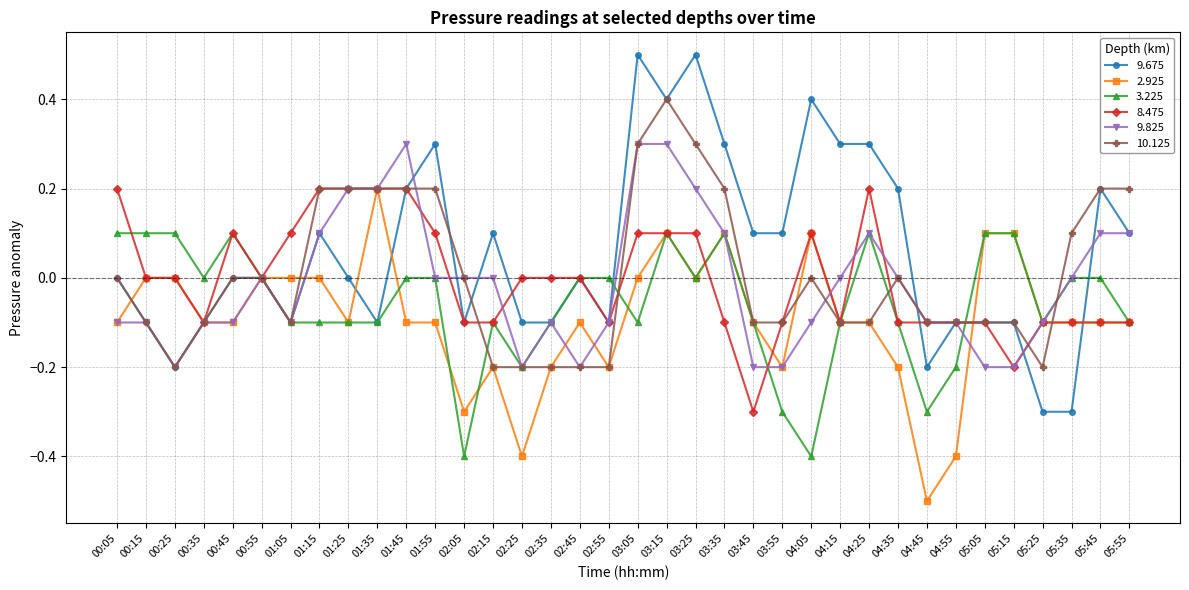

What is the minimum value shown in the chart?

-0.5